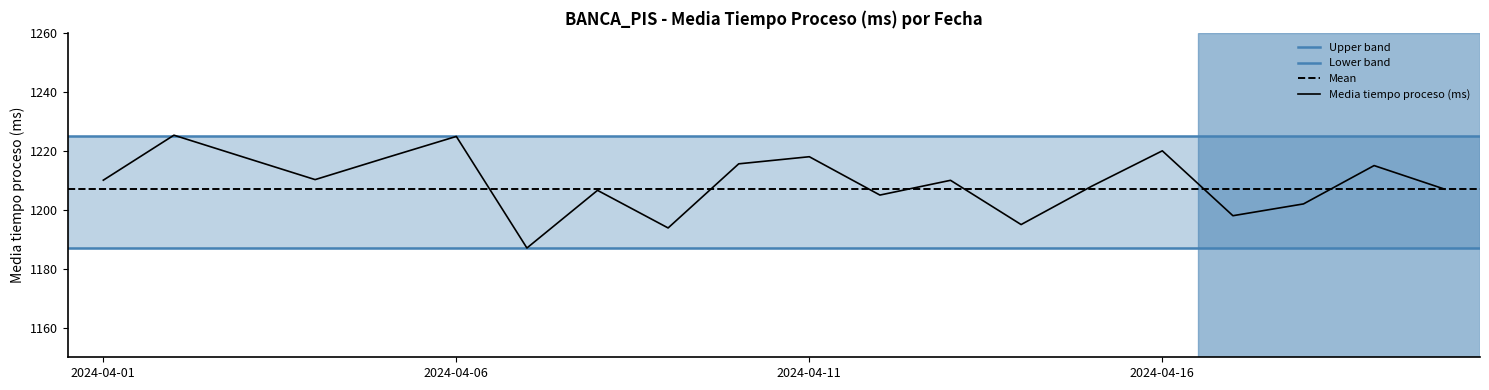

What is the sum of all values?

24186.9